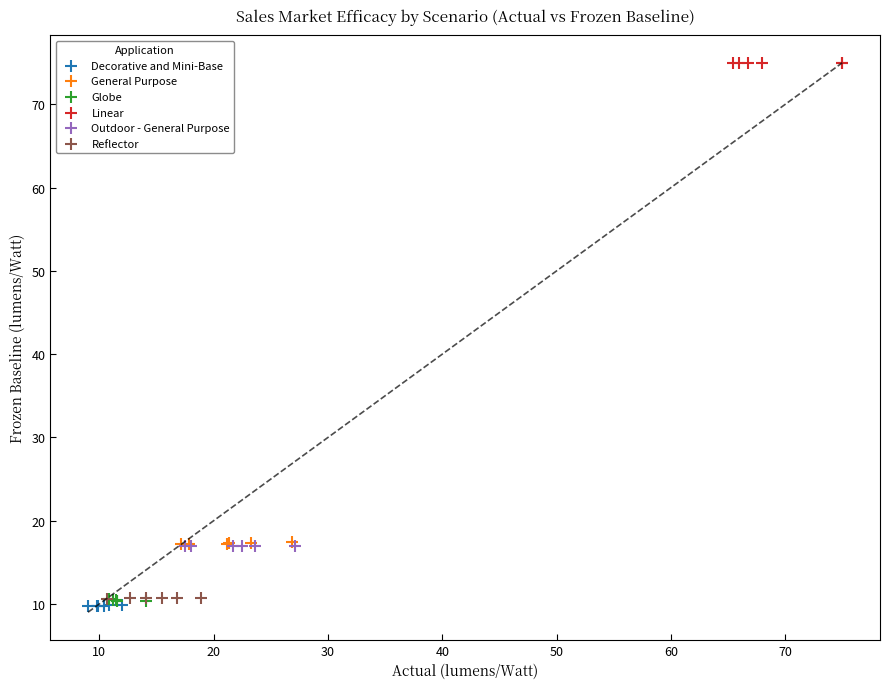

Which series contains the highest Y value?

Linear